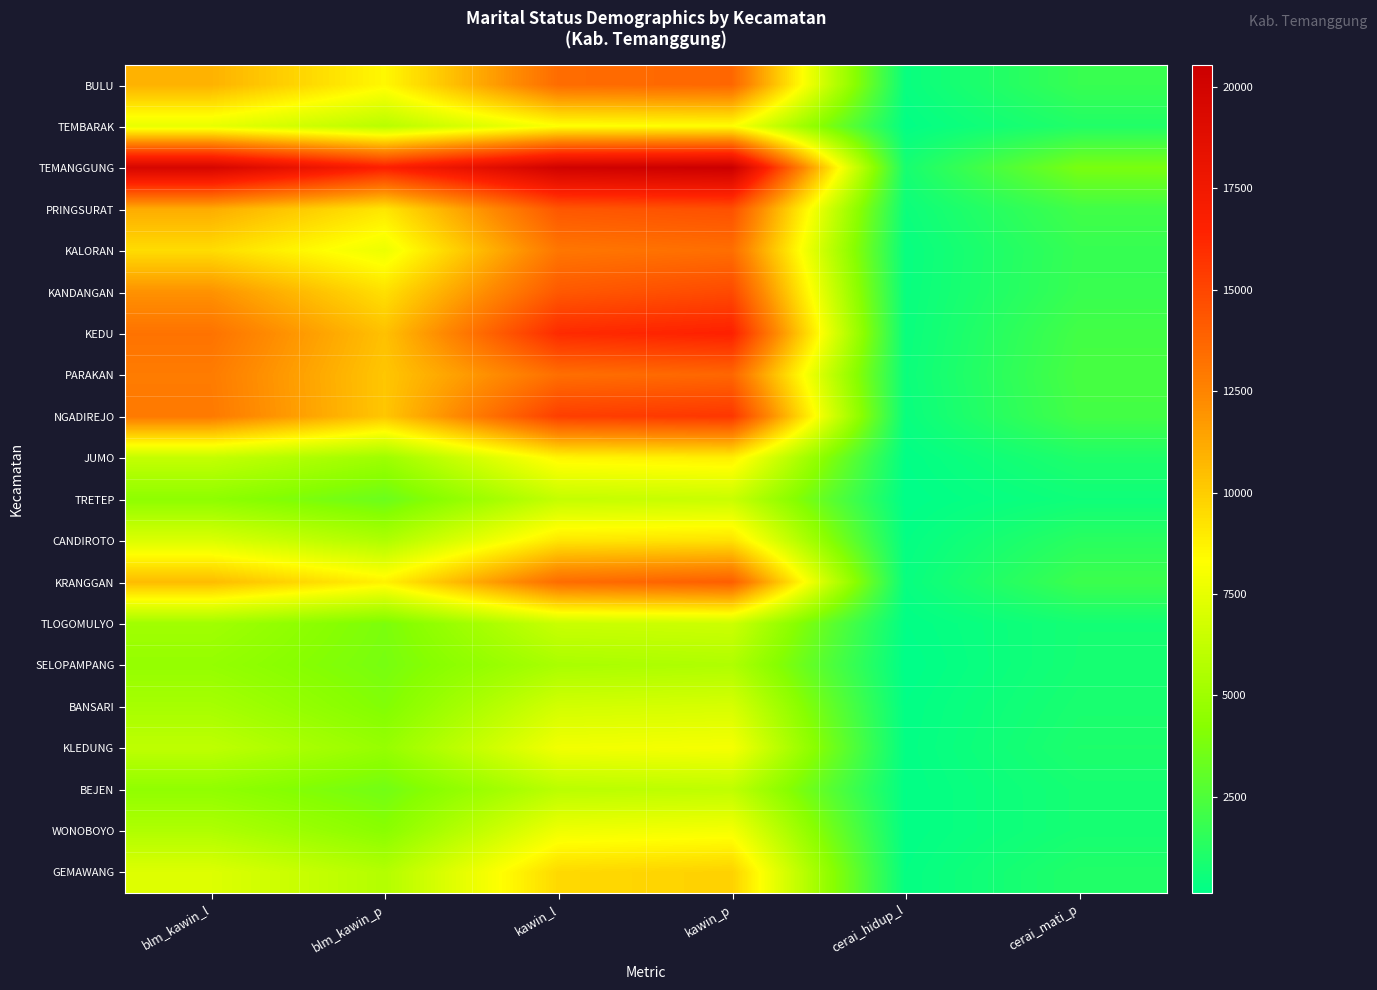

Rank the series at kawin_p from lowest to highest value.

SELOPAMPANG, BEJEN, TRETEP, TLOGOMULYO, BANSARI, WONOBOYO, KLEDUNG, TEMBARAK, JUMO, CANDIROTO, GEMAWANG, KALORAN, BULU, PARAKAN, KRANGGAN, PRINGSURAT, KANDANGAN, NGADIREJO, KEDU, TEMANGGUNG